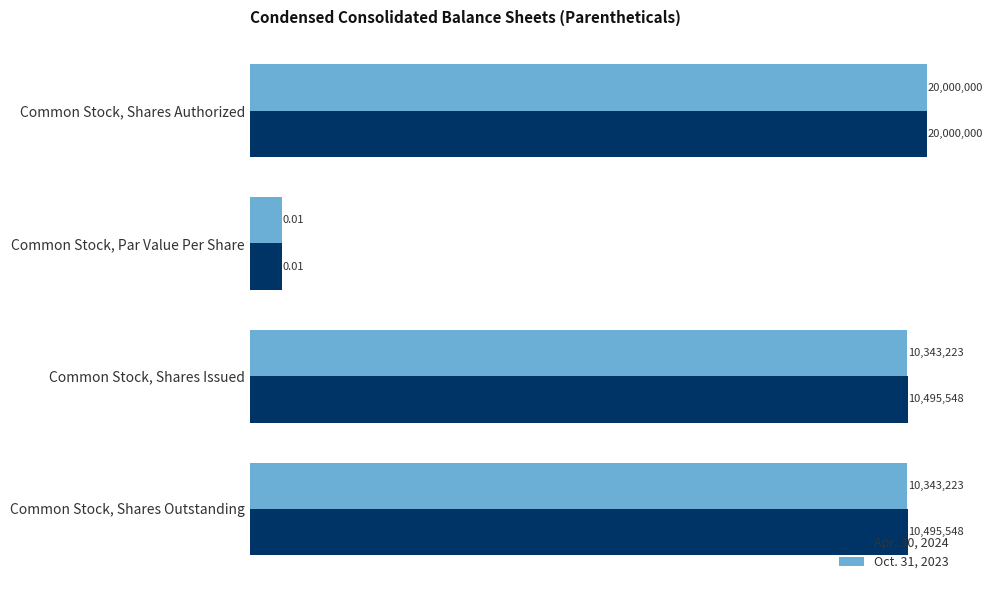

Count the Apr. 30, 2024 values in the range 10495548 to 20000000.

3